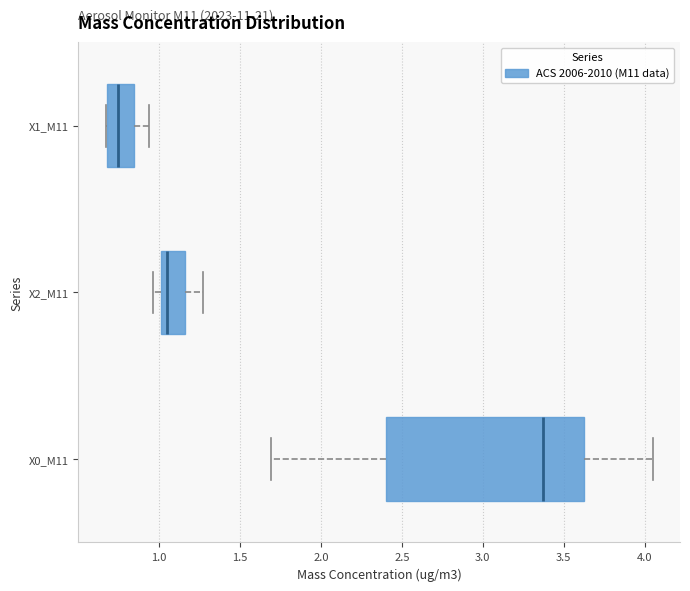

Where is the right edge of the box for X2_M11 on the x-axis? The values are not printed on the chart, so give them approximately, as read against the axis.

1.15